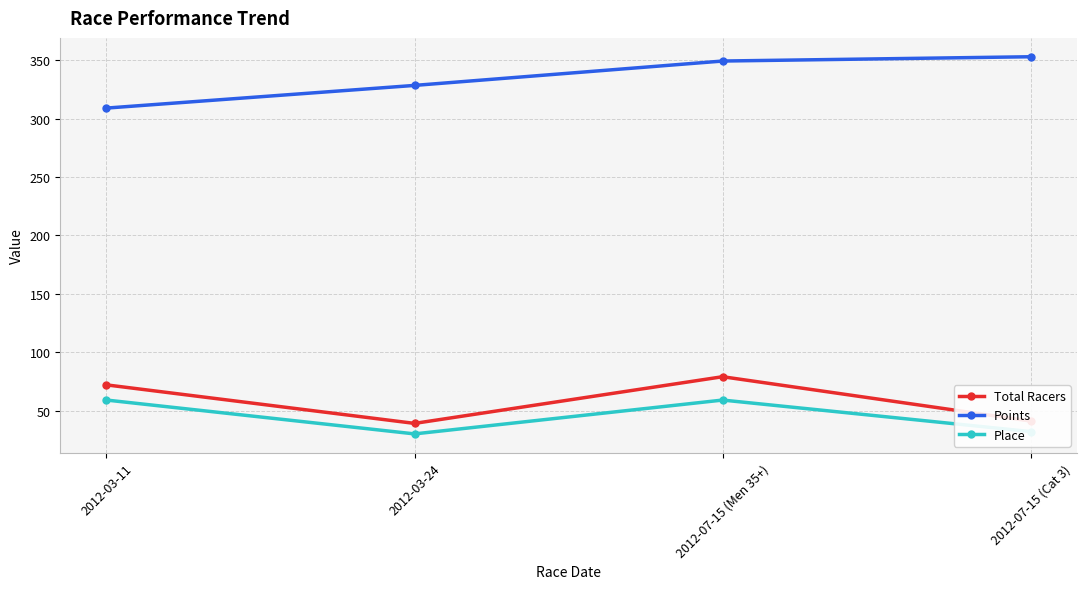

Count the number of data series in this chart.

3